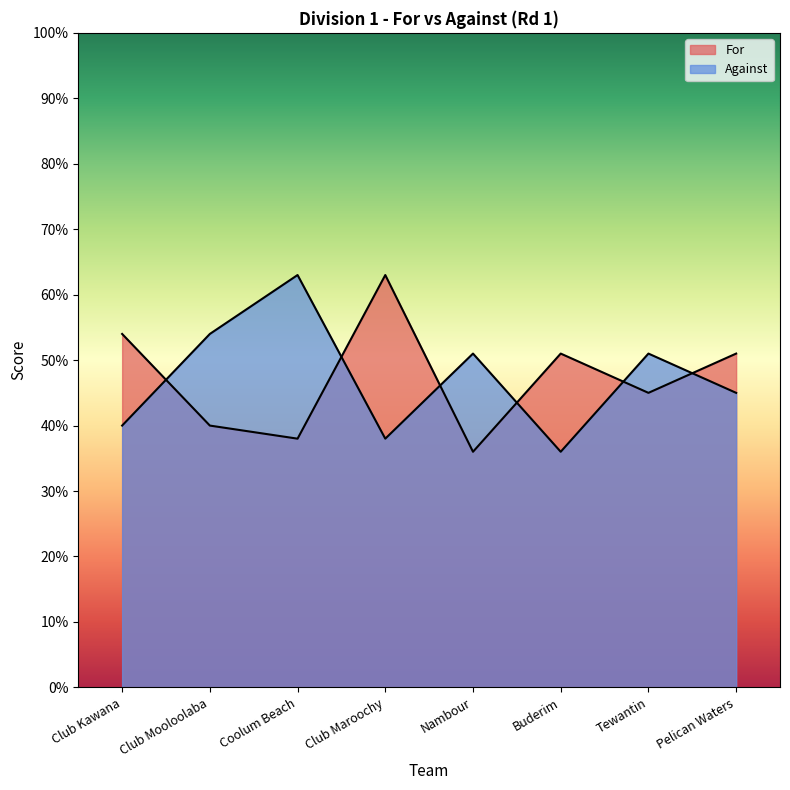

At which category is the sum across all series the highest?

Coolum Beach